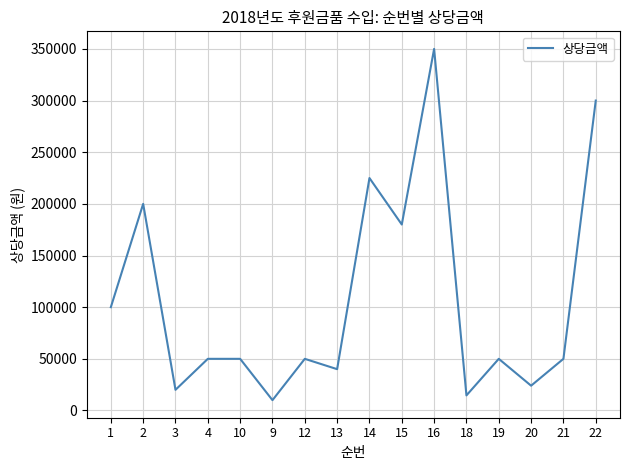

How many lines are shown in the chart?

1